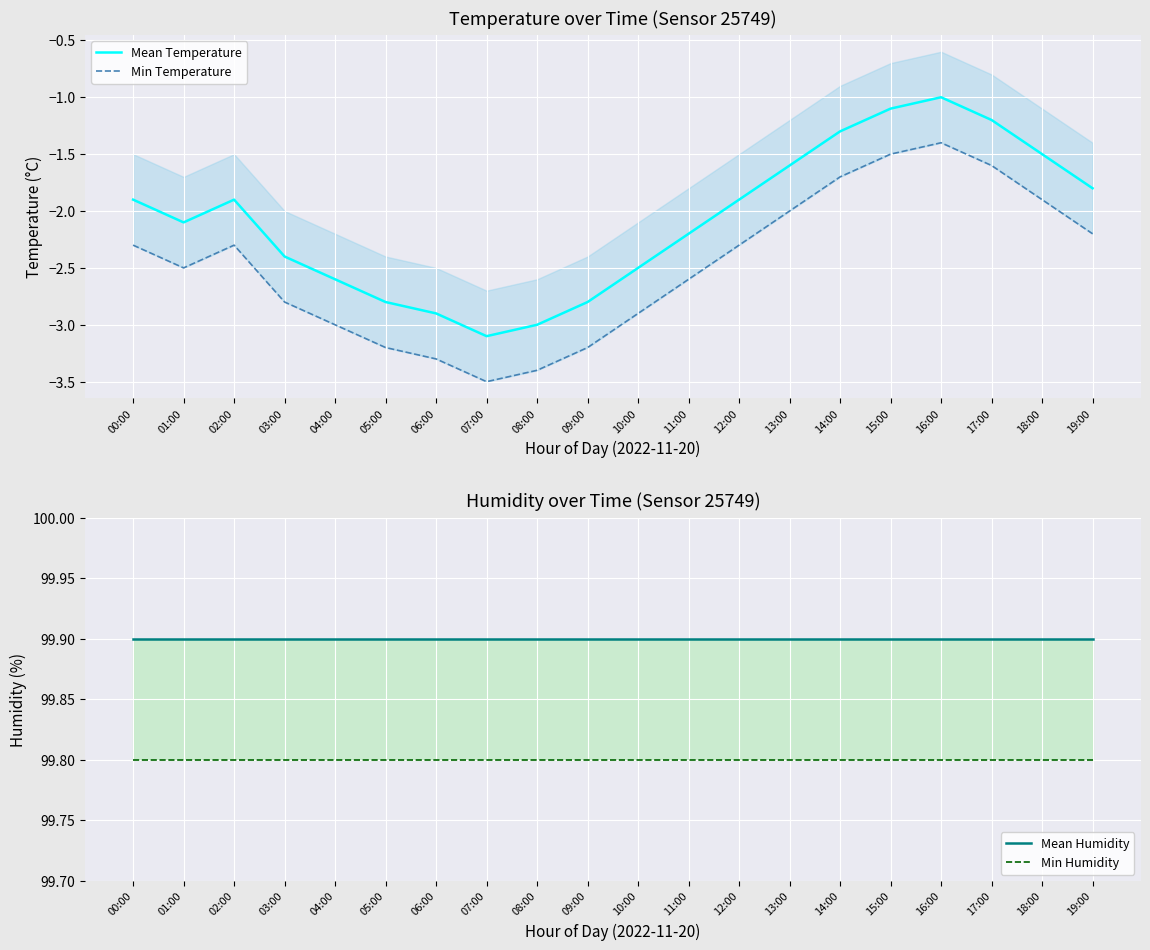

What is the value of the Mean Humidity point at the 8th from the left?

99.9